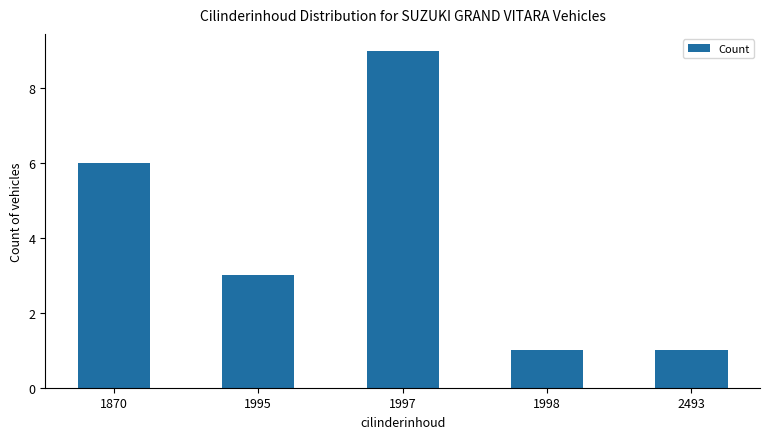

Count the number of categories in the chart.

5